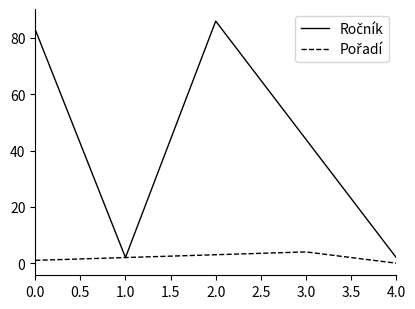

At which category is the sum across all series the highest?

2.0